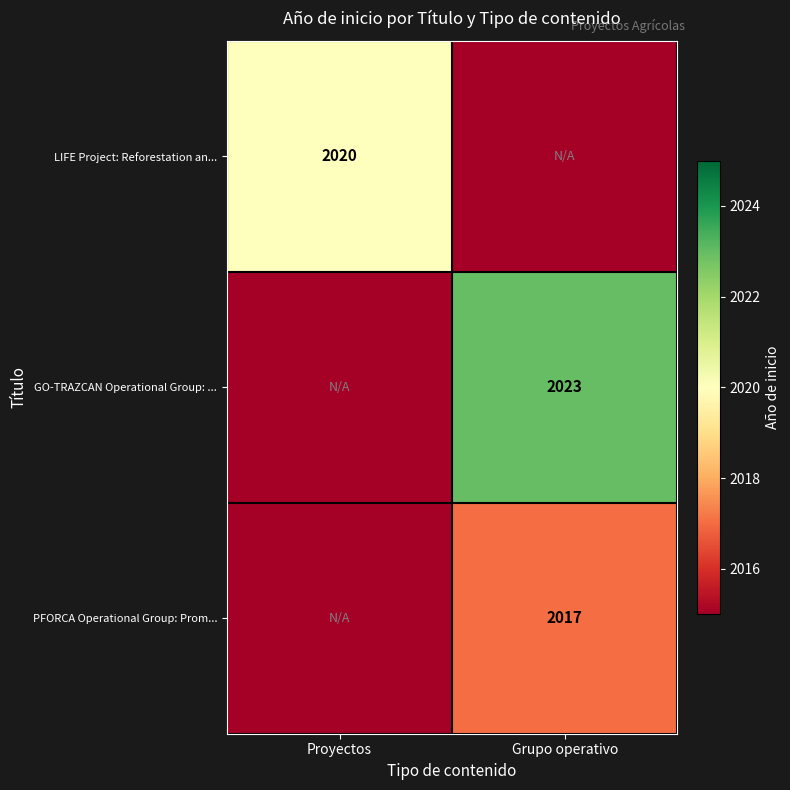

The value of PFORCA Operational Group: Prom... at Grupo operativo is 2017. True or false?

True